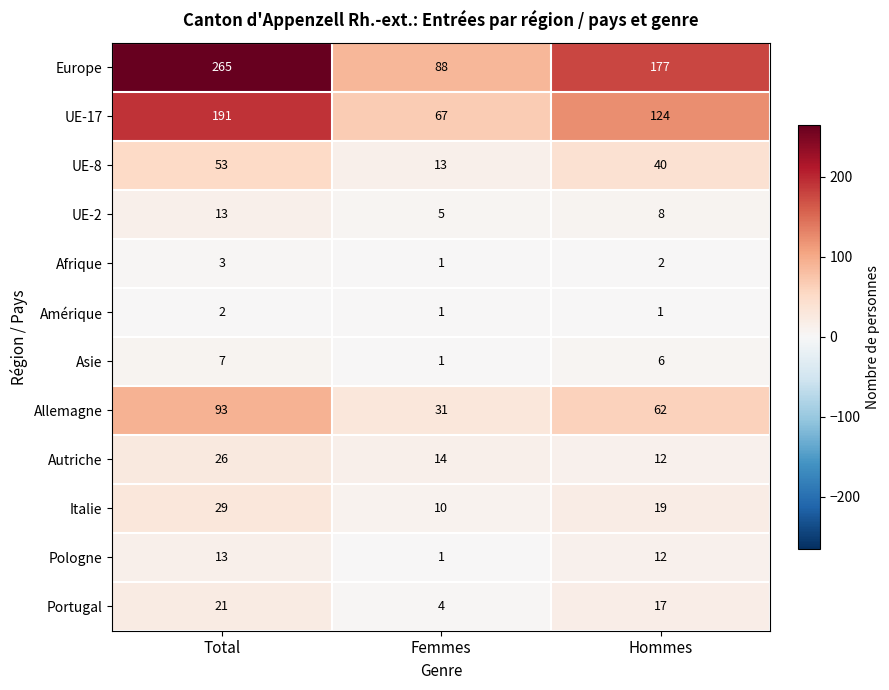

Which series has the largest total across all categories?

Europe